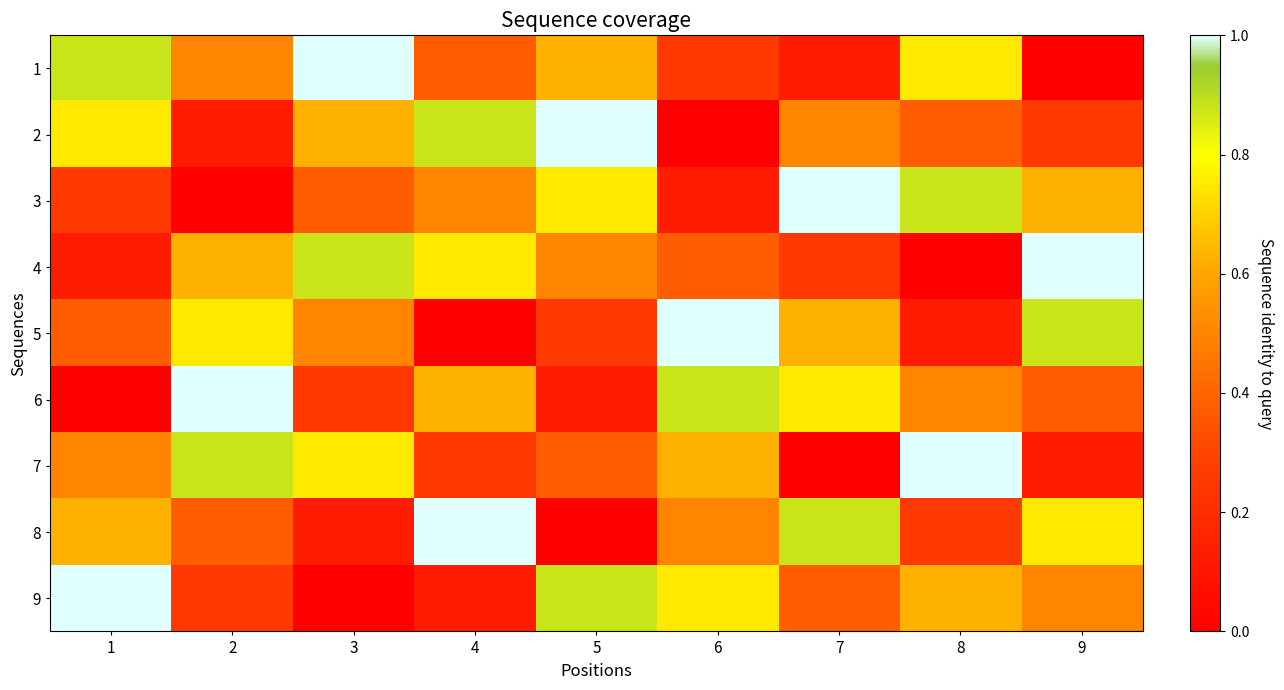

Rank the series at 9 from highest to lowest value.

4, 5, 8, 3, 9, 6, 2, 7, 1